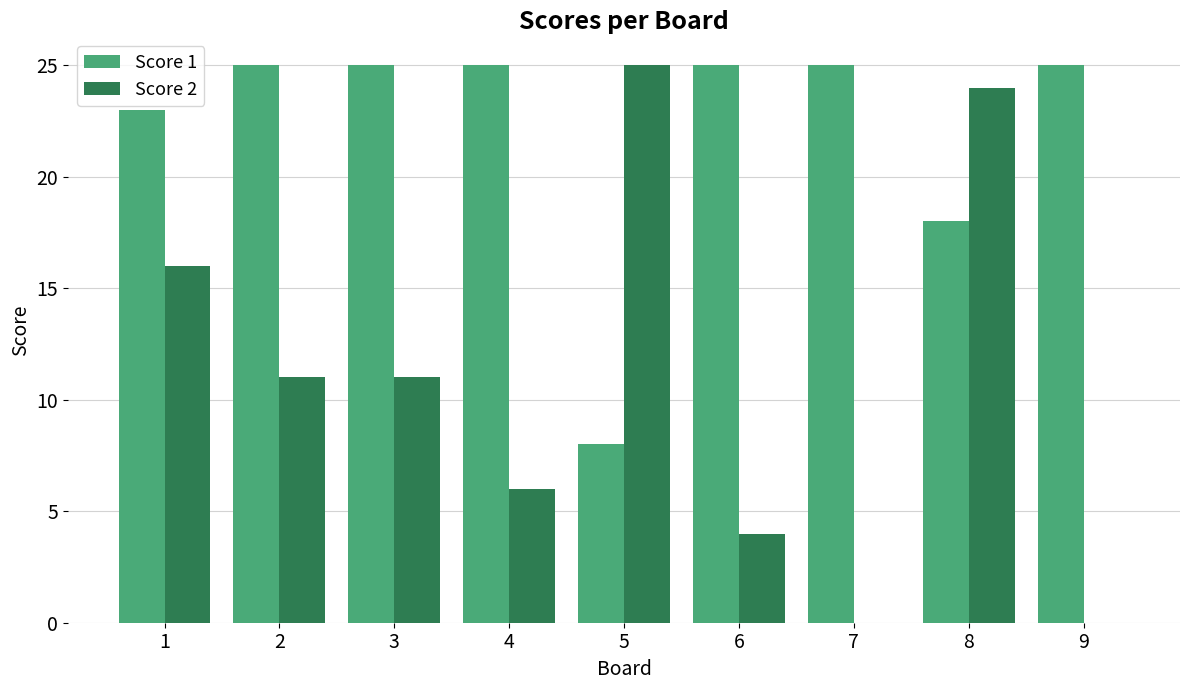

True or false: Score 1 has a value of 25 at 2.

True